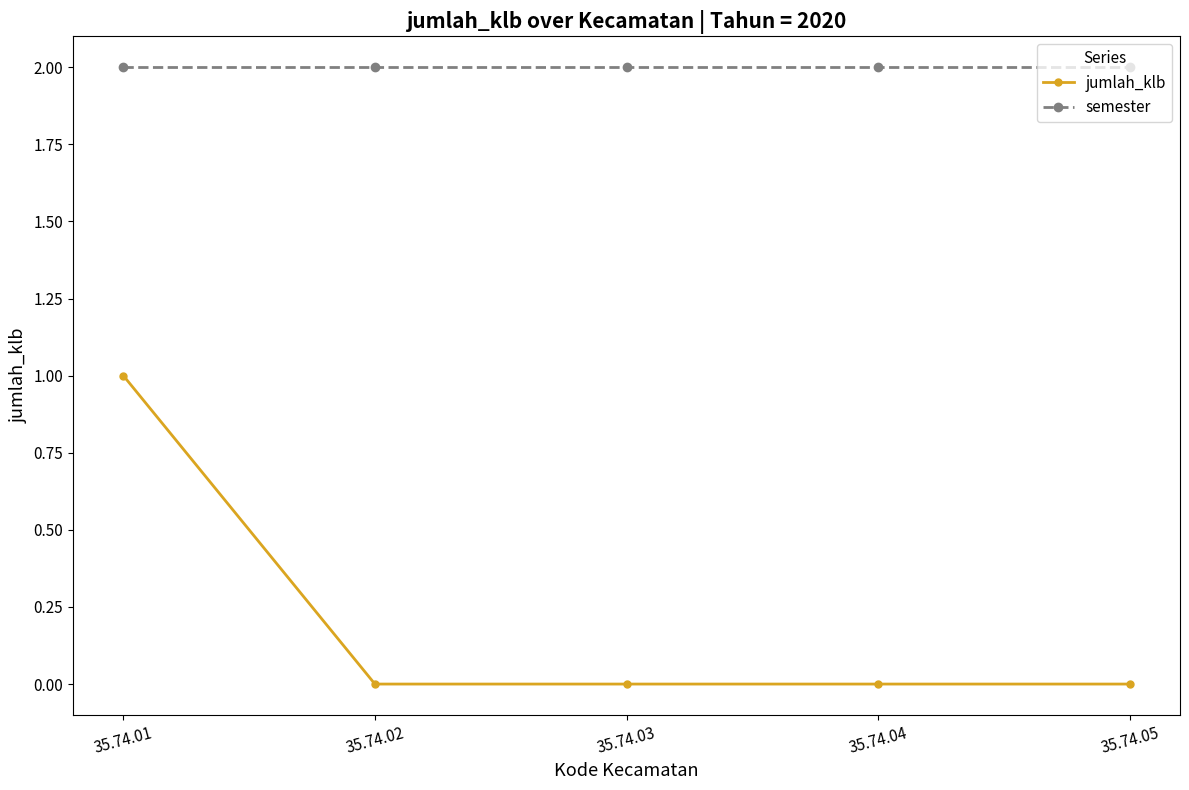

What are all the series names shown in the legend?

jumlah_klb, semester